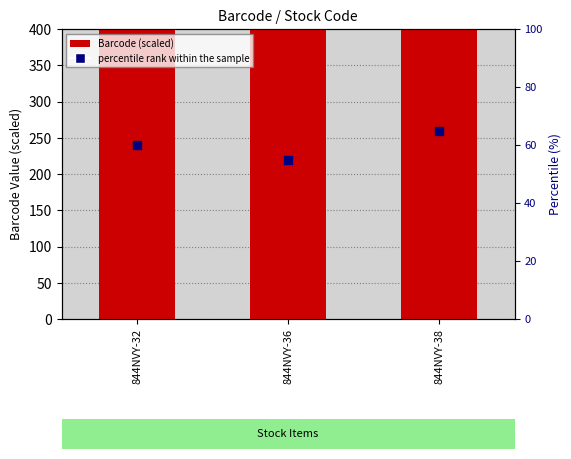

At how many categories does at least one series exceed 120037?

3